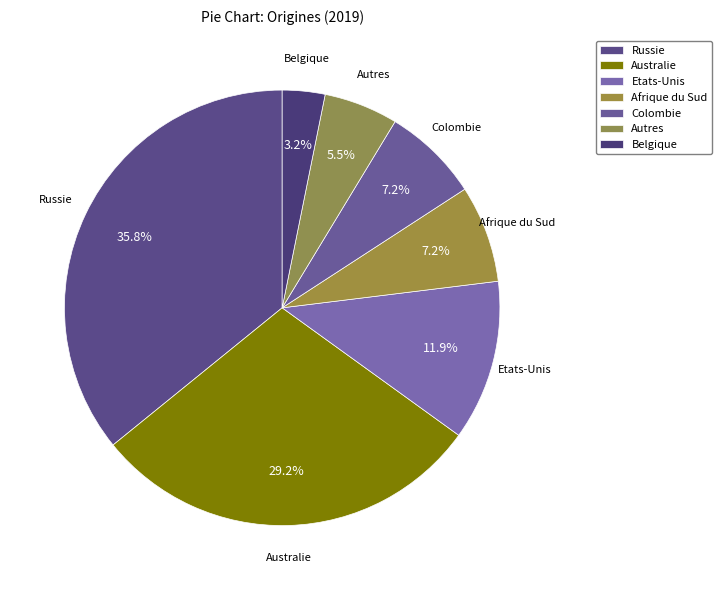

Combined, what portion of the pie is Afrique du Sud and Autres?

12.7%